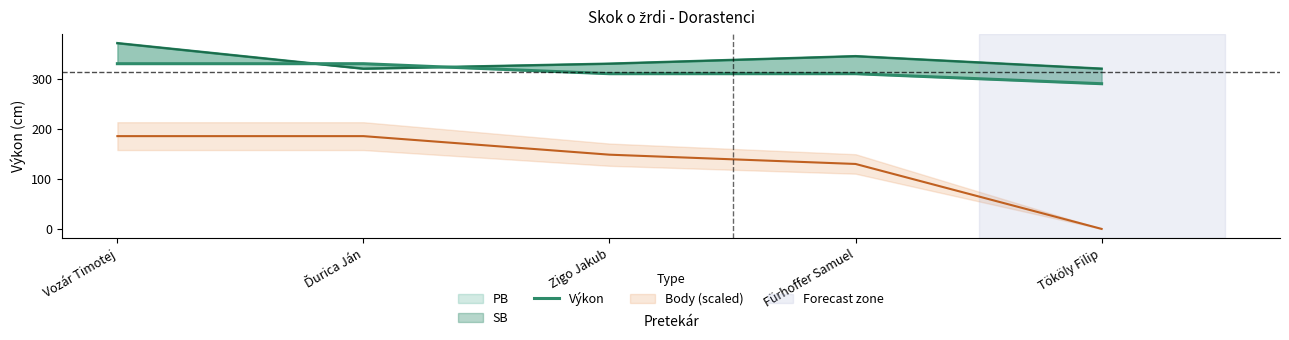

What is the average value?

314